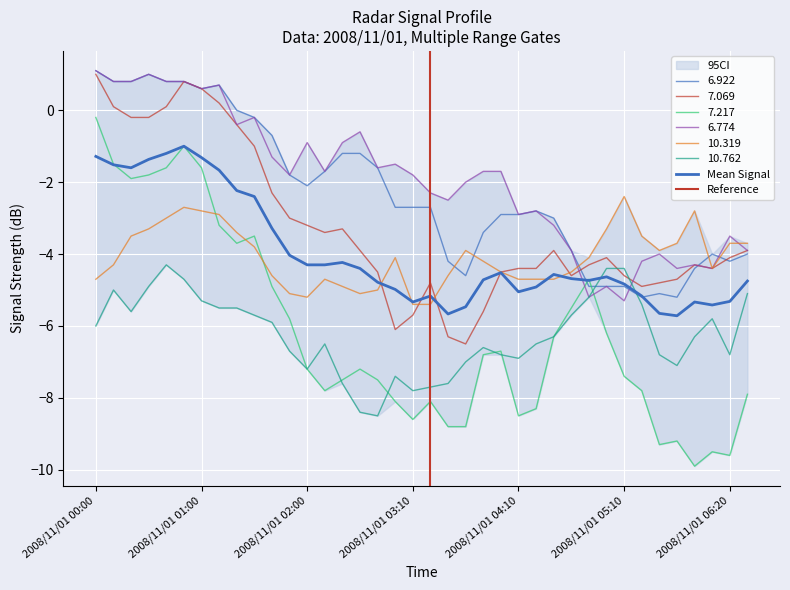

How many intersections are there between 7.217 and 6.922?

2